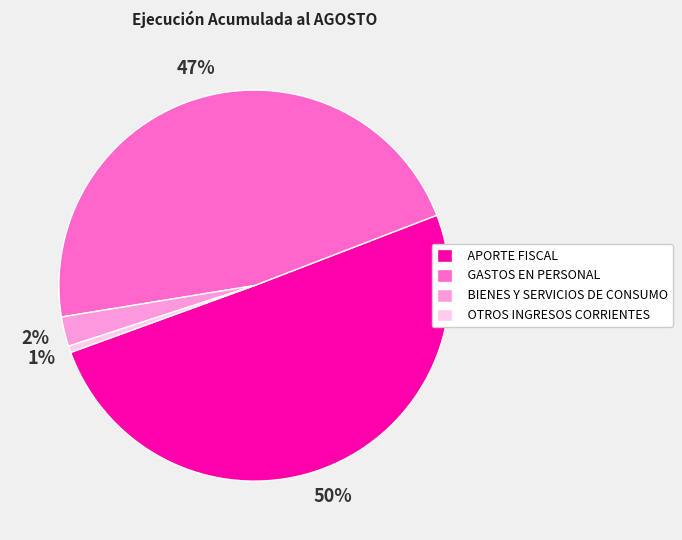

Rank the categories by value from lowest to highest.

OTROS INGRESOS CORRIENTES, BIENES Y SERVICIOS DE CONSUMO, GASTOS EN PERSONAL, APORTE FISCAL